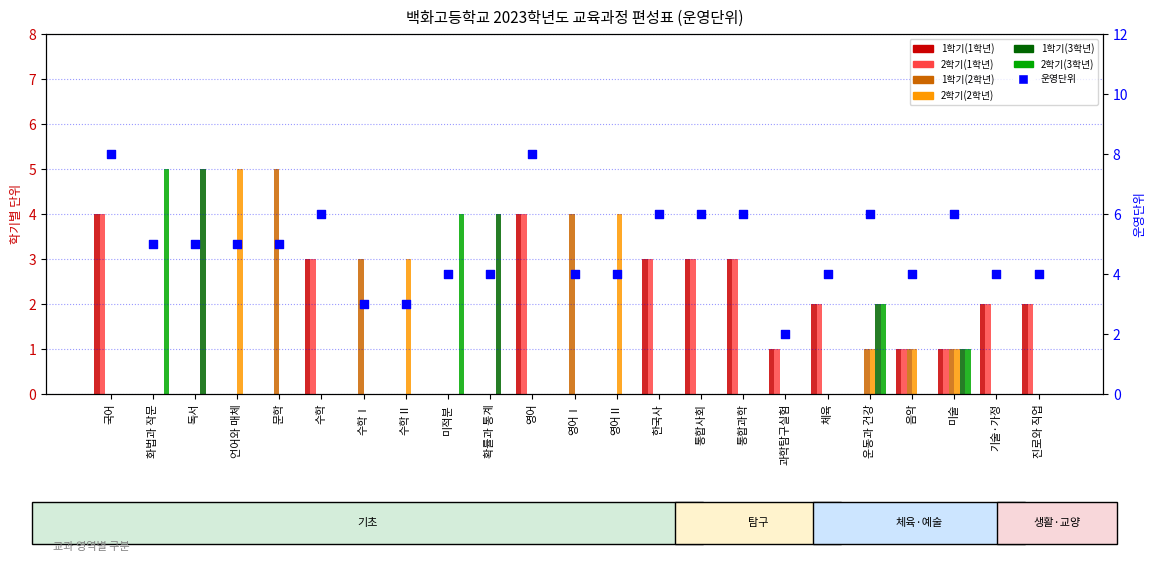

Which series has the largest total across all categories?

1학기(1학년)